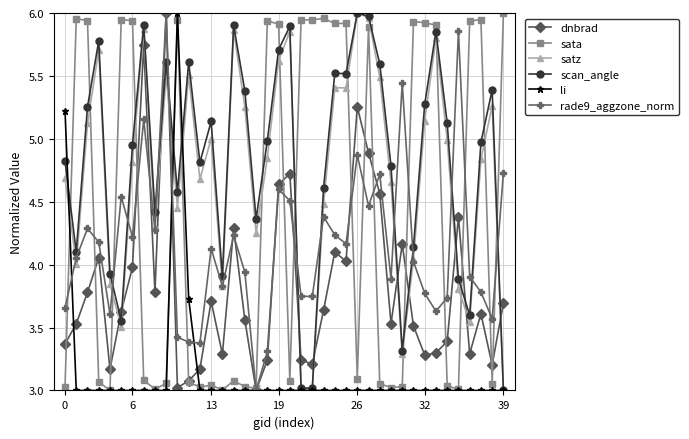

True or false: scan_angle has more than 0 points higher than both neighbors.

True